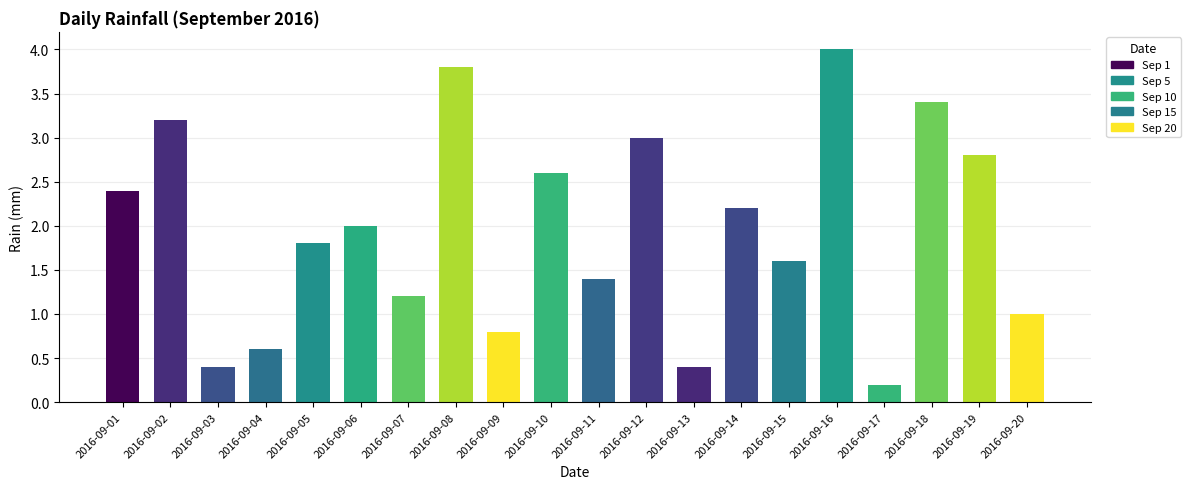

Which category has the lowest value across all series?

2016-09-17